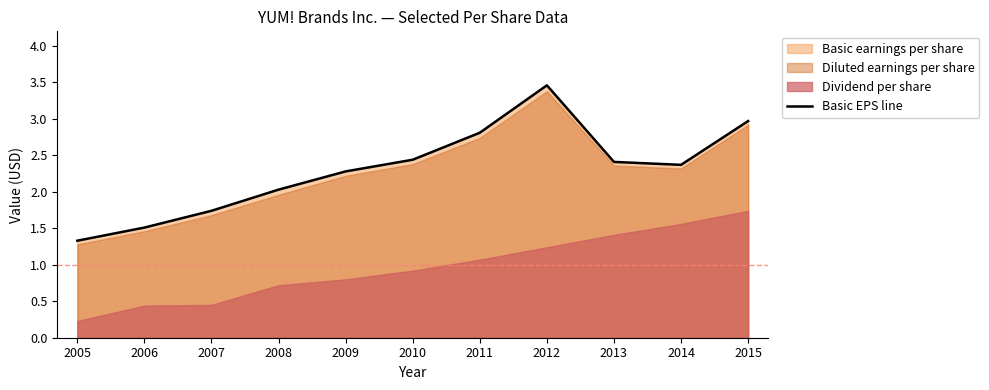

What is the change in value from 2008 to 2013?

+0.4